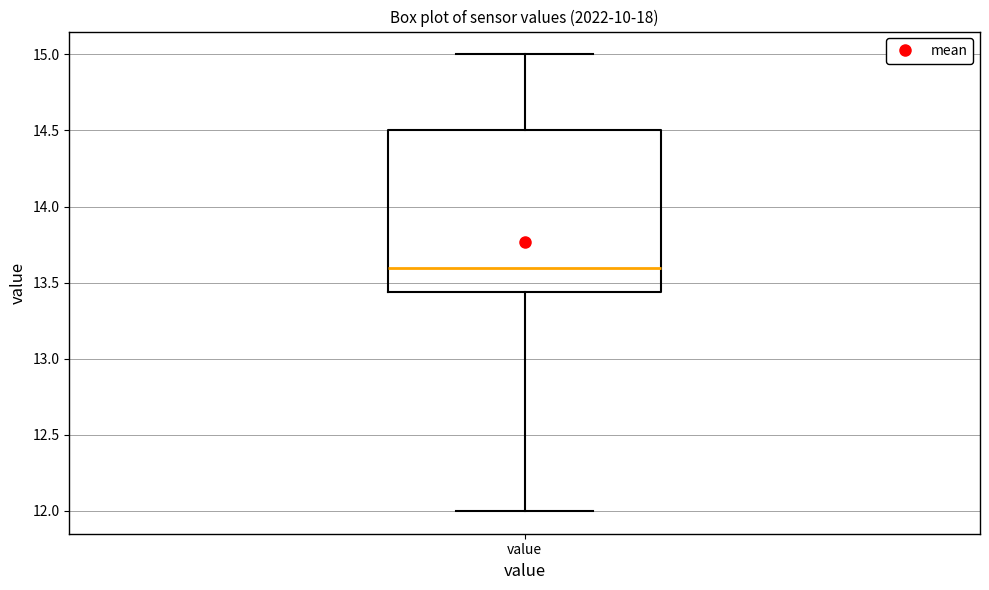

Where does the lower whisker of the box for value end on the y-axis? The values are not printed on the chart, so give them approximately, as read against the axis.

12.00